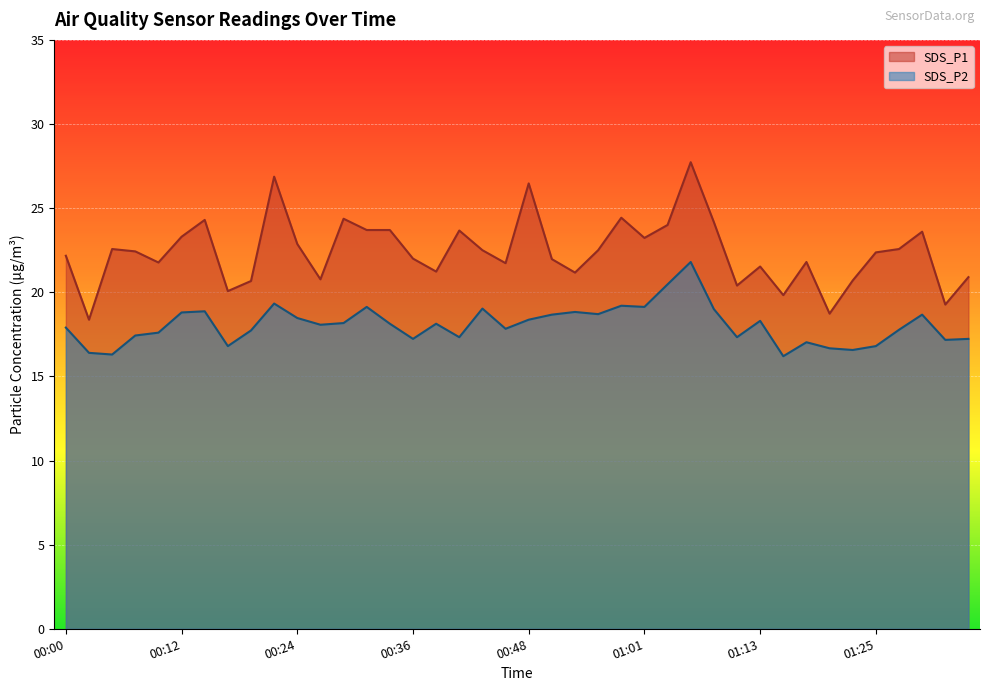

What is the difference between the maximum and minimum values in the SDS_P2 series?

5.6